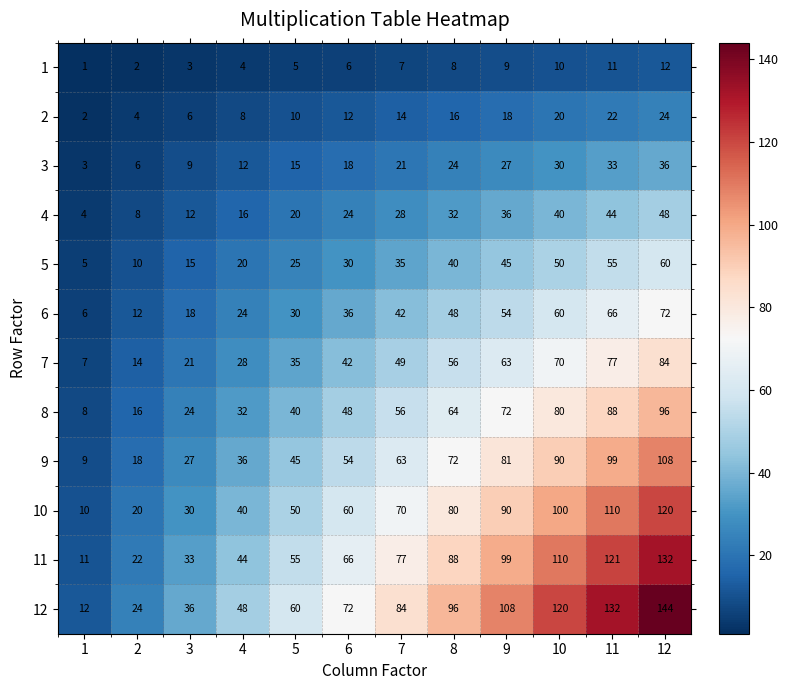

How many values in the 6 series are below 42?

6